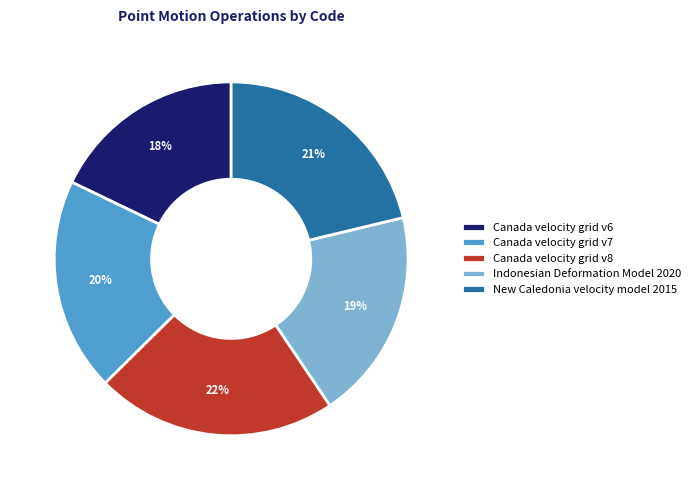

Which slice is the smallest?

Canada velocity grid v6